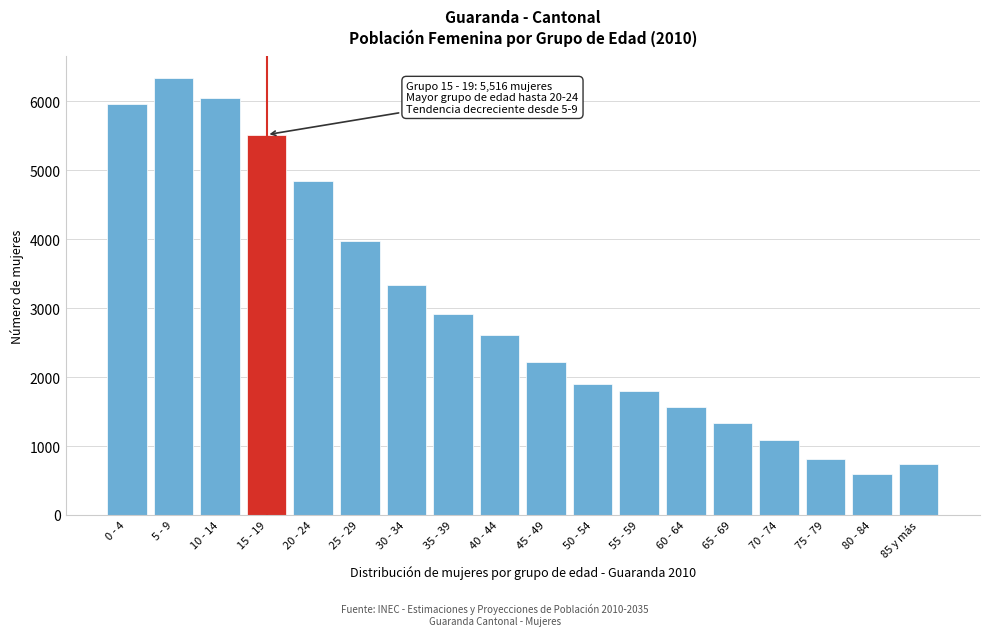

Reading left to right, extract all data points from this chart.

0 - 4=5959	5 - 9=6337	10 - 14=6045	15 - 19=5516	20 - 24=4838	25 - 29=3967	30 - 34=3342	35 - 39=2914	40 - 44=2613	45 - 49=2221	50 - 54=1895	55 - 59=1796	60 - 64=1565	65 - 69=1337	70 - 74=1086	75 - 79=807	80 - 84=589	85 y más=737